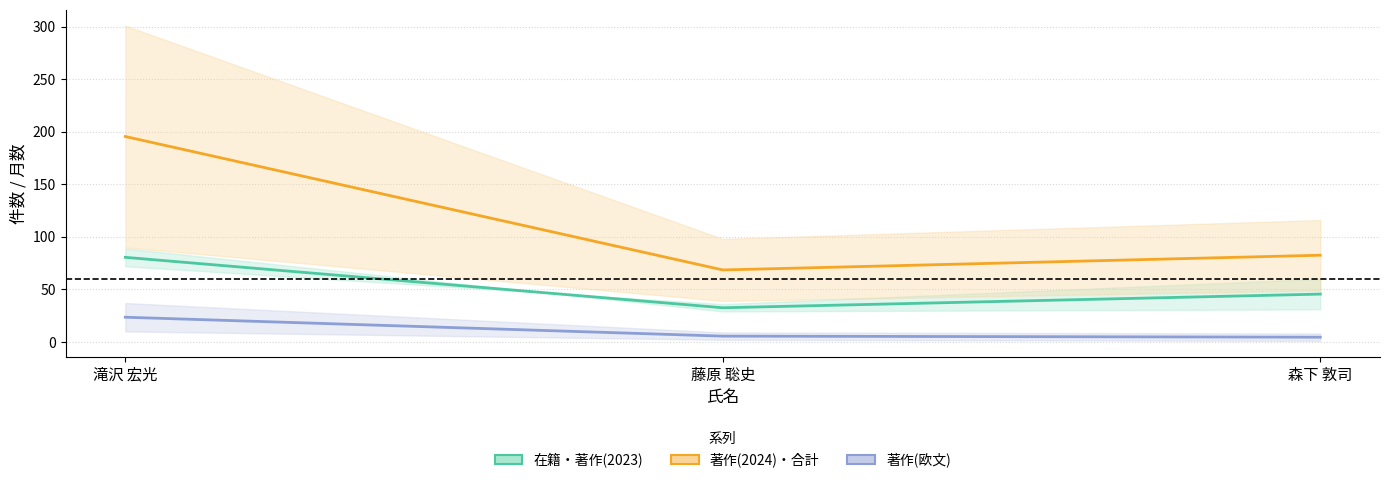

At 森下 敦司, list the series in order from smallest to largest.

著作(欧文) (中央値), 在籍・著作(2023) (中央値), 著作(2024)・合計 (中央値)